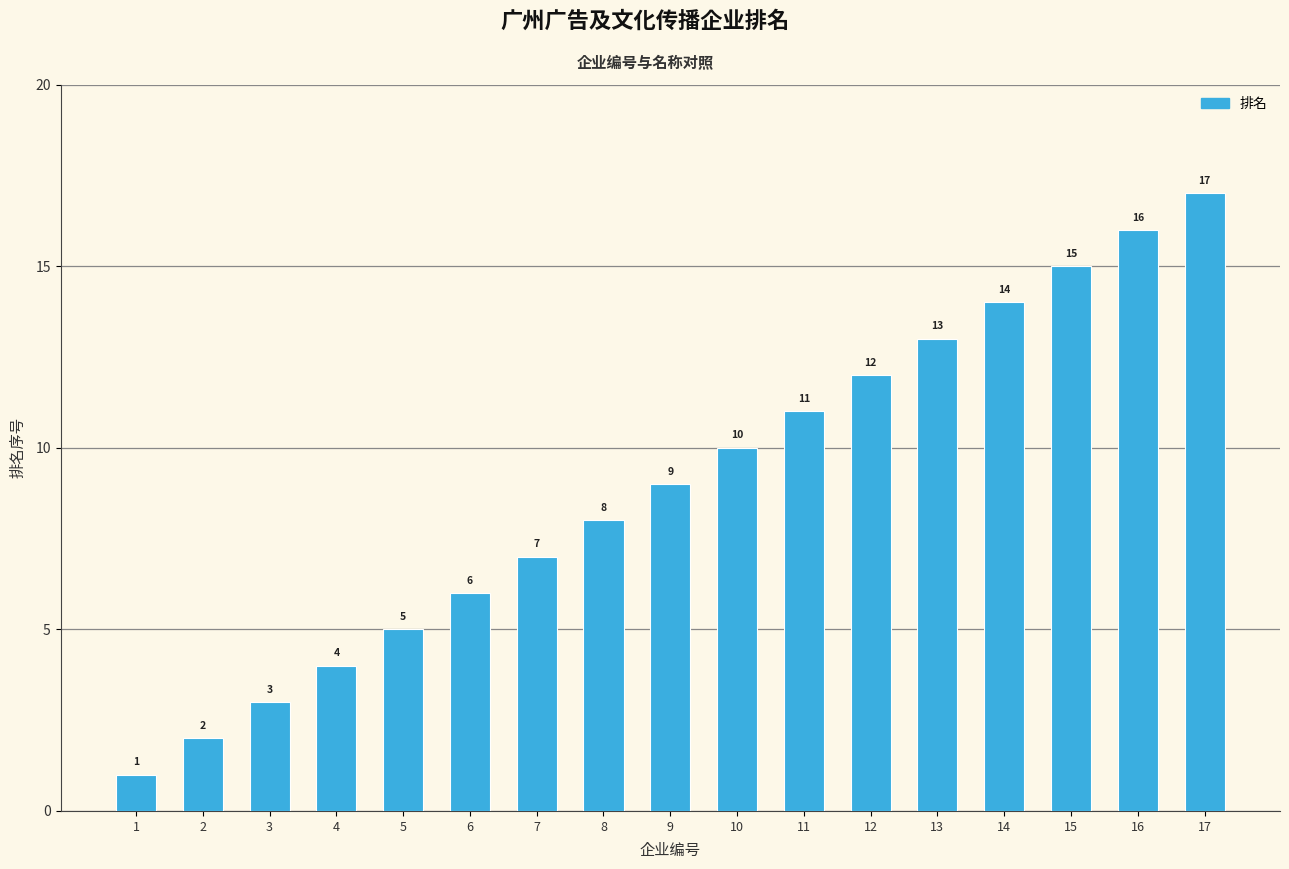

Rank the categories by value from highest to lowest.

17, 16, 15, 14, 13, 12, 11, 10, 9, 8, 7, 6, 5, 4, 3, 2, 1